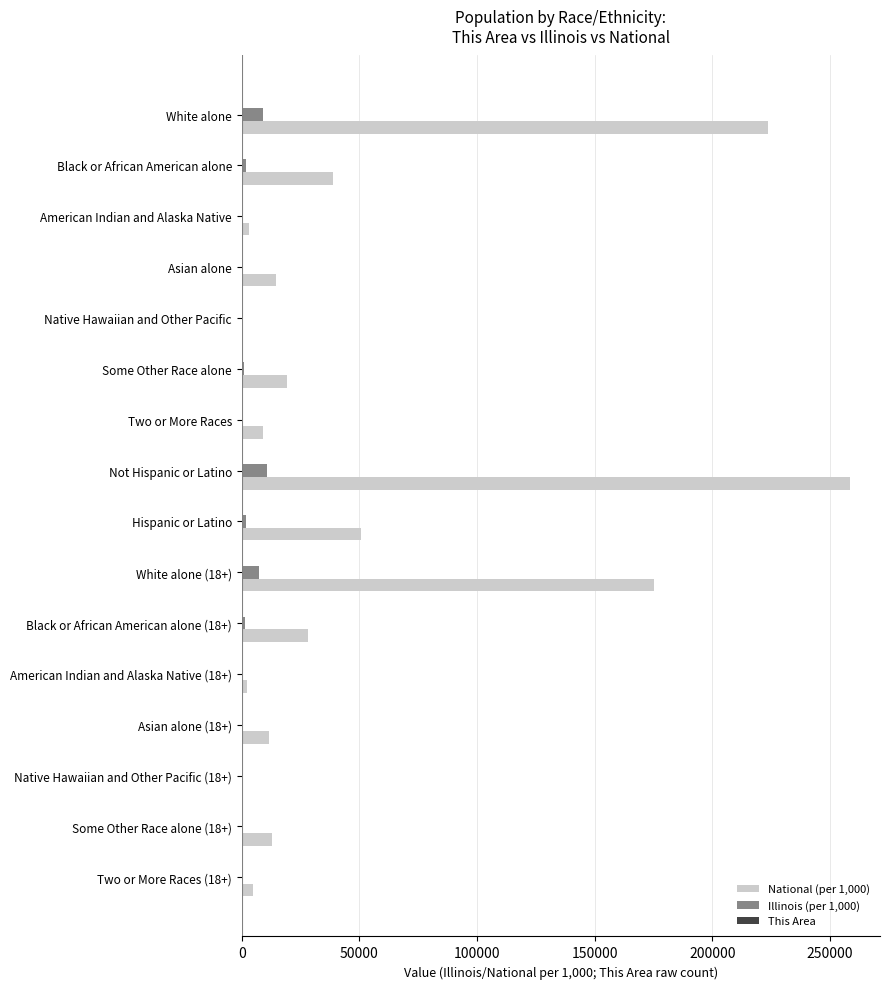

At which label does National (per 1,000) reach its peak?

Not Hispanic or Latino